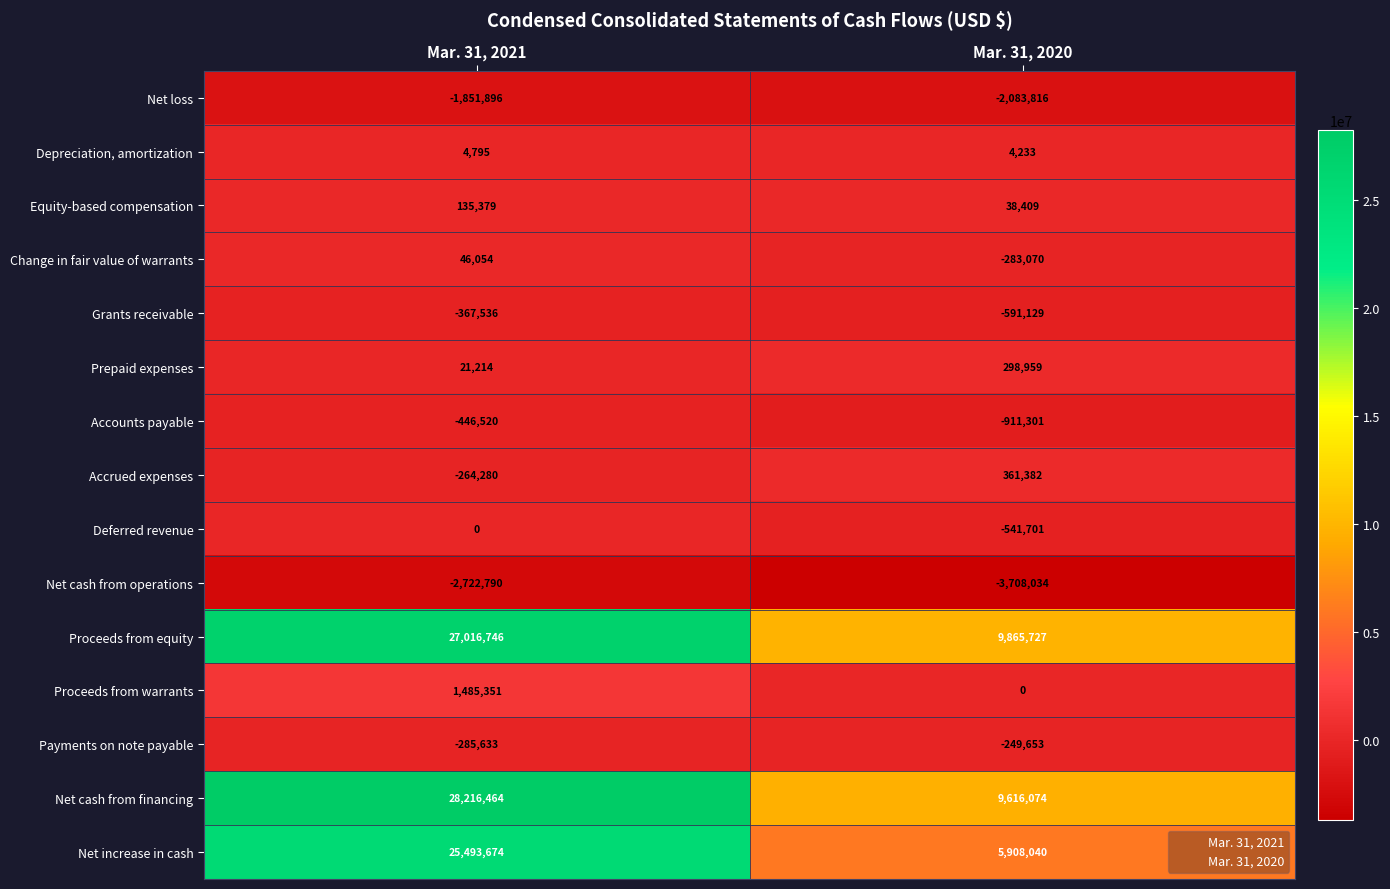

At Mar. 31, 2021, list the series in order from largest to smallest.

Net cash from financing, Proceeds from equity, Net increase in cash, Proceeds from warrants, Equity-based compensation, Change in fair value of warrants, Prepaid expenses, Depreciation, amortization, Deferred revenue, Accrued expenses, Payments on note payable, Grants receivable, Accounts payable, Net loss, Net cash from operations